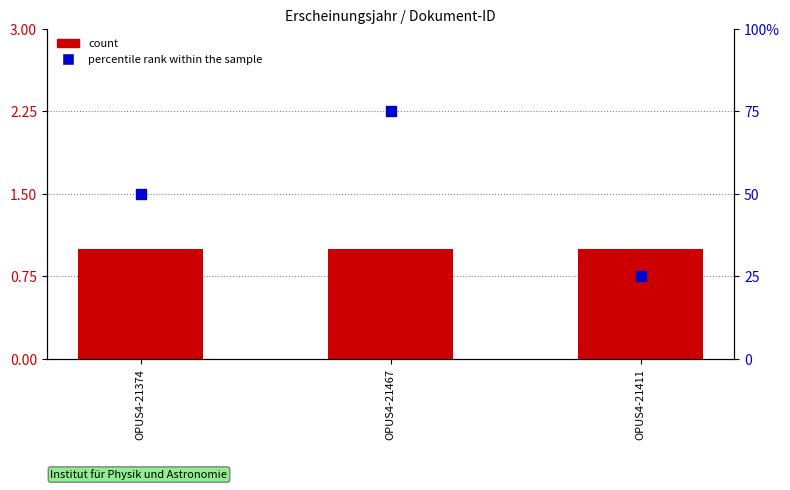

What are all the series names shown in the legend?

count, percentile rank within the sample